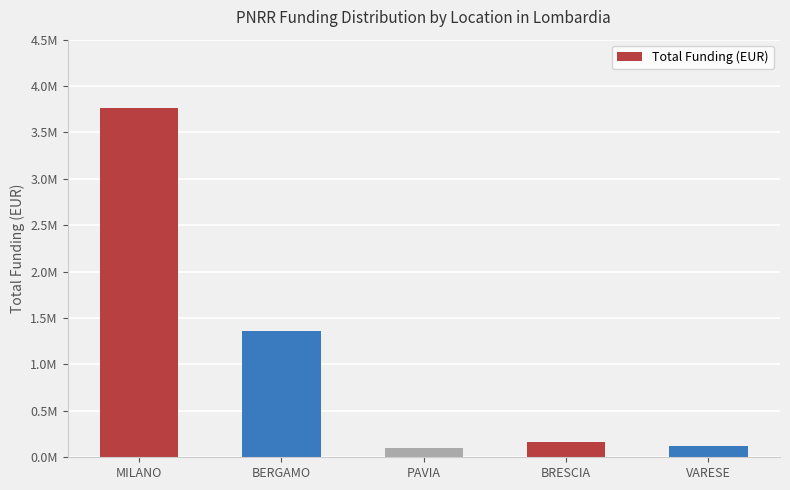

What is the greatest value displayed?

3765926